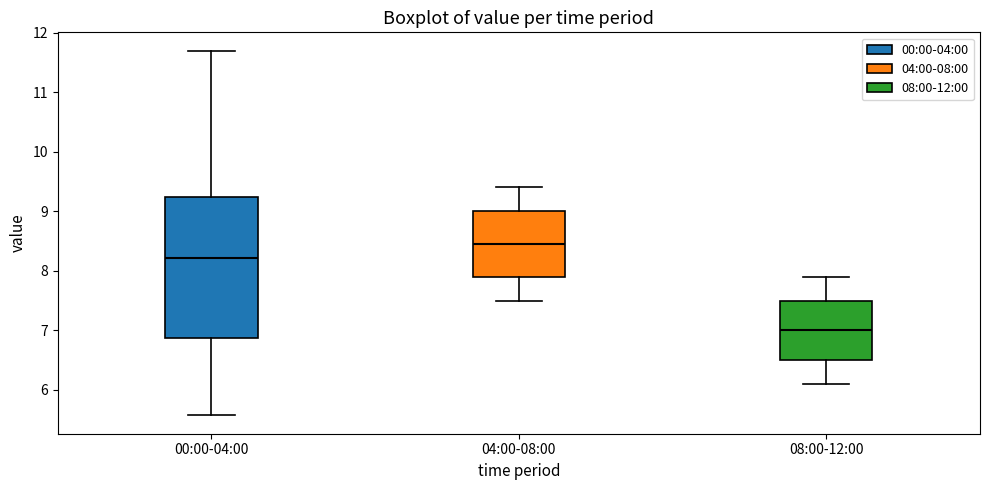

Which box has the lowest median line?

08:00-12:00